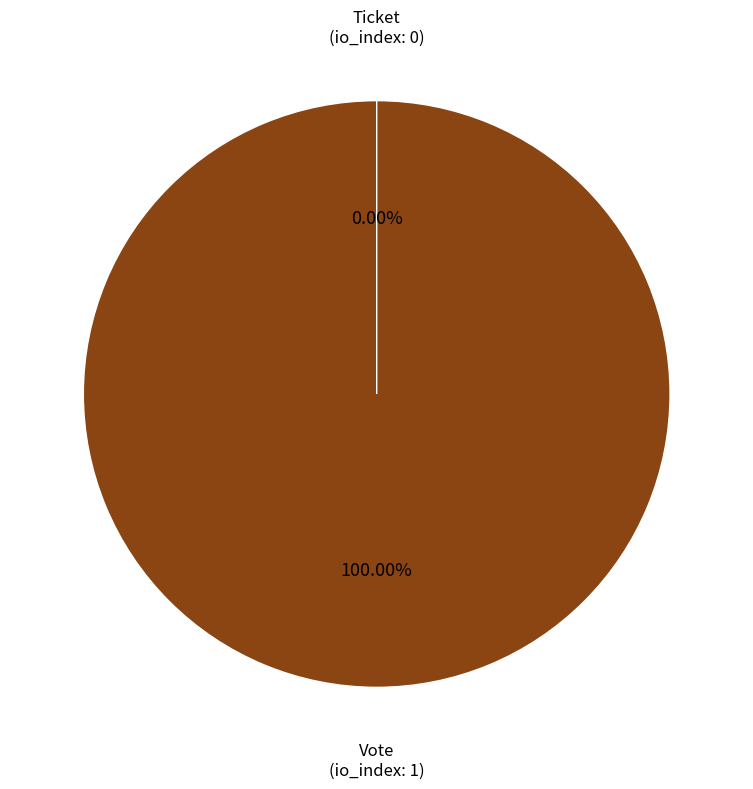

The Vote slice represents 100% of the pie. True or false?

True